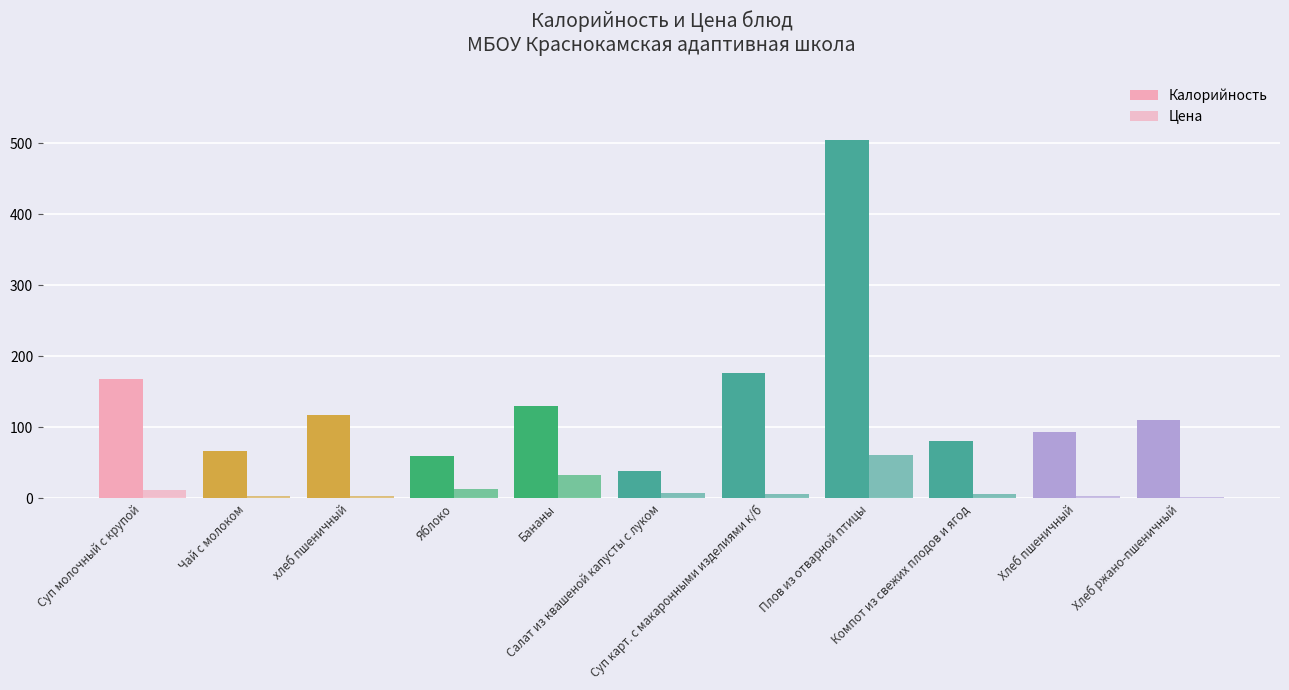

The value of Цена at Плов из отварной птицы is 61.2. True or false?

True